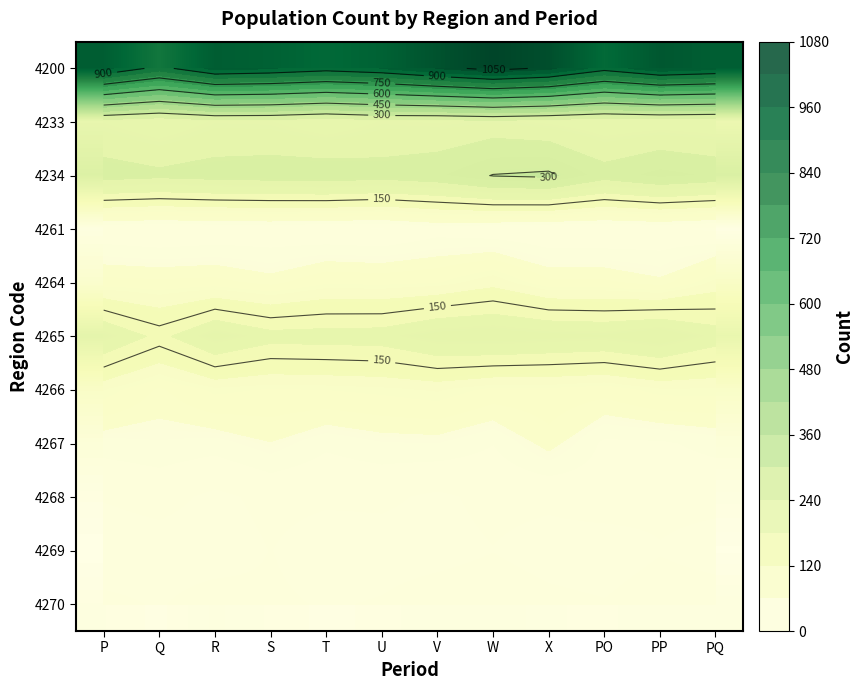

The value of 4270 at R is 28. True or false?

True